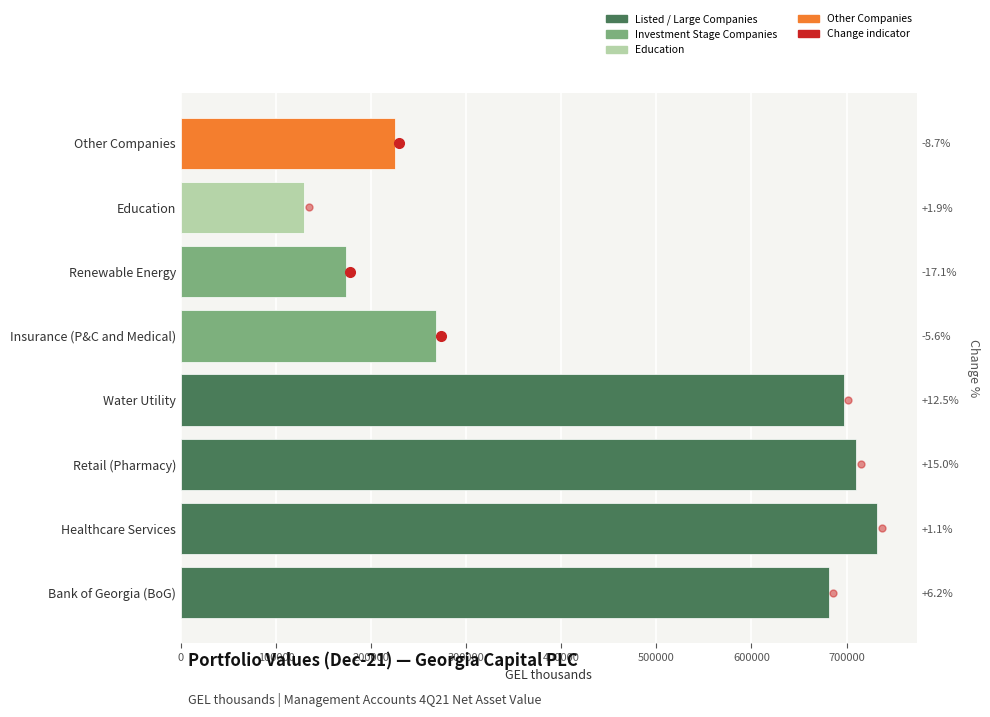

What is the minimum value shown in the chart?

129848